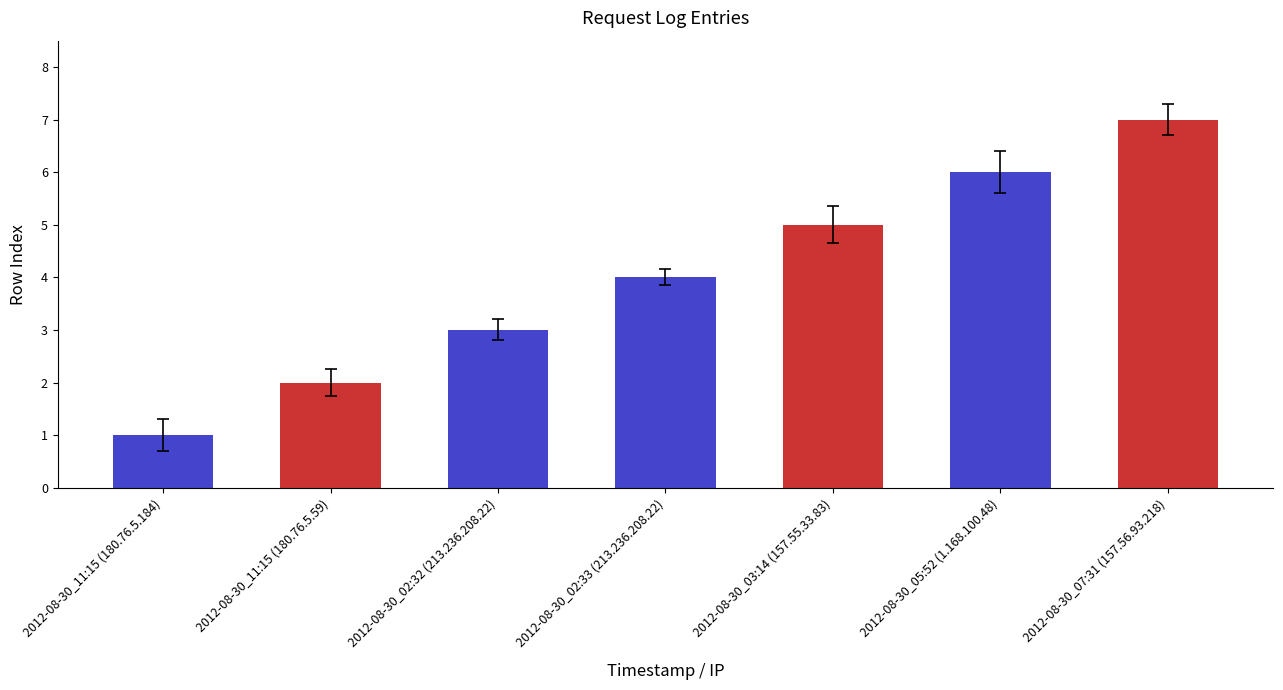

Is it true that the value at 2012-08-30_07:31 (157.56.93.218) is 9?

False